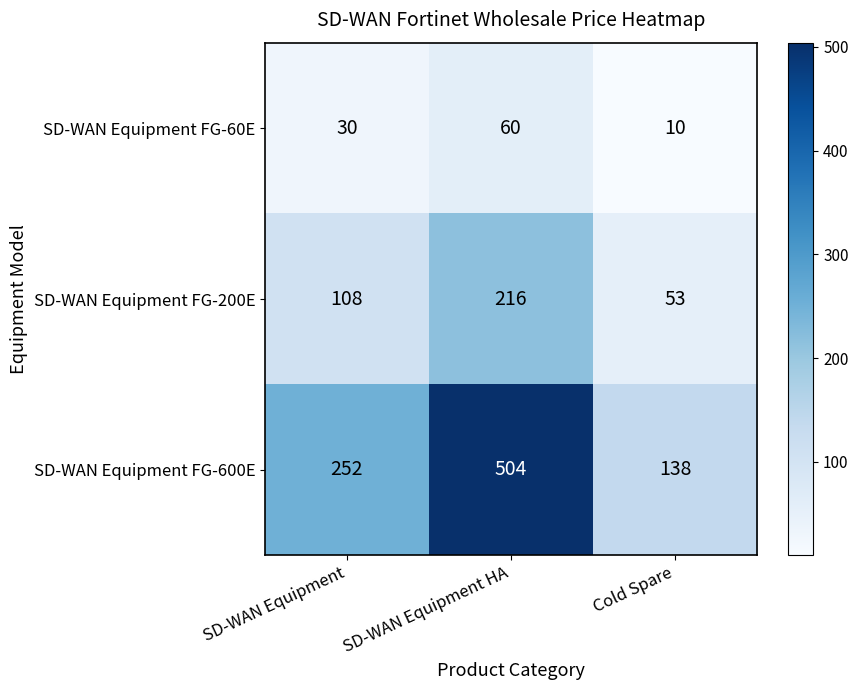

At how many categories does at least one series exceed 210?

2